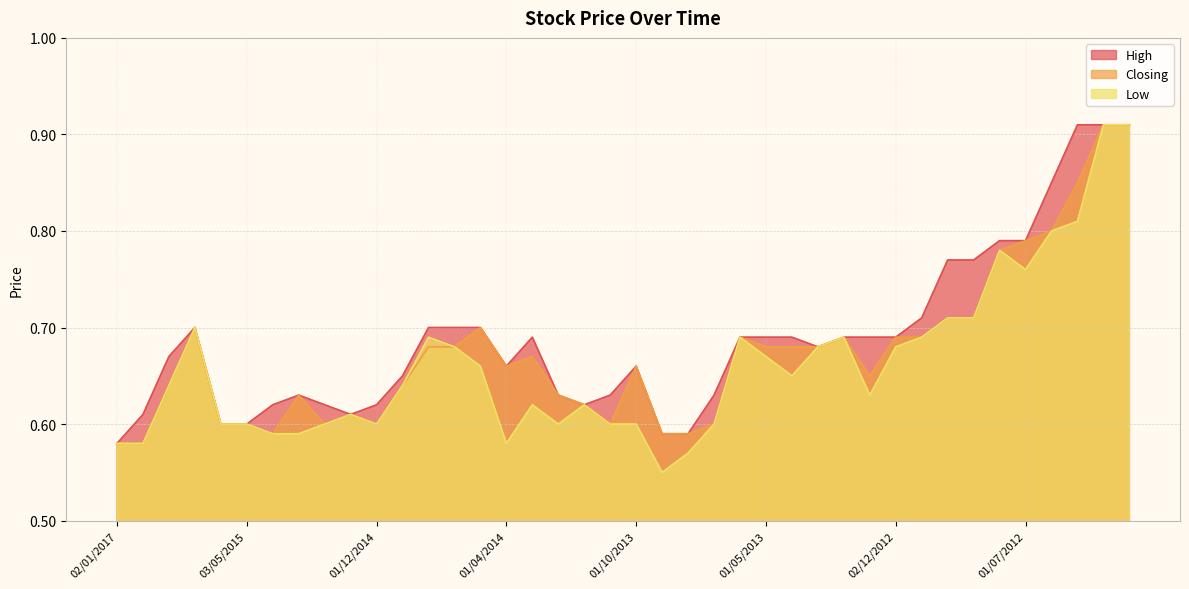

Reading left to right, list all the values displayed in this chart.

High: 02/01/2017=0.6	03/07/2016=0.6	01/03/2016=0.7	03/01/2016=0.7	01/06/2015=0.6	03/05/2015=0.6	01/04/2015=0.6	01/03/2015=0.6	01/02/2015=0.6	04/01/2015=0.6	01/12/2014=0.6	02/11/2014=0.7	01/07/2014=0.7	01/06/2014=0.7	04/05/2014=0.7	01/04/2014=0.7	02/03/2014=0.7	02/02/2014=0.6	02/01/2014=0.6	03/11/2013=0.6	01/10/2013=0.7	01/09/2013=0.6	01/08/2013=0.6	01/07/2013=0.6	02/06/2013=0.7	01/05/2013=0.7	01/04/2013=0.7	03/03/2013=0.7	03/02/2013=0.7	02/01/2013=0.7	02/12/2012=0.7	01/11/2012=0.7	01/10/2012=0.8	02/09/2012=0.8	01/08/2012=0.8	01/07/2012=0.8	03/06/2012=0.8	01/05/2012=0.9	01/04/2012=0.9	01/03/2012=0.9
Closing: 02/01/2017=0.6	03/07/2016=0.6	01/03/2016=0.6	03/01/2016=0.7	01/06/2015=0.6	03/05/2015=0.6	01/04/2015=0.6	01/03/2015=0.6	01/02/2015=0.6	04/01/2015=0.6	01/12/2014=0.6	02/11/2014=0.6	01/07/2014=0.7	01/06/2014=0.7	04/05/2014=0.7	01/04/2014=0.7	02/03/2014=0.7	02/02/2014=0.6	02/01/2014=0.6	03/11/2013=0.6	01/10/2013=0.7	01/09/2013=0.6	01/08/2013=0.6	01/07/2013=0.6	02/06/2013=0.7	01/05/2013=0.7	01/04/2013=0.7	03/03/2013=0.7	03/02/2013=0.7	02/01/2013=0.7	02/12/2012=0.7	01/11/2012=0.7	01/10/2012=0.7	02/09/2012=0.7	01/08/2012=0.8	01/07/2012=0.8	03/06/2012=0.8	01/05/2012=0.8	01/04/2012=0.9	01/03/2012=0.9
Low: 02/01/2017=0.6	03/07/2016=0.6	01/03/2016=0.6	03/01/2016=0.7	01/06/2015=0.6	03/05/2015=0.6	01/04/2015=0.6	01/03/2015=0.6	01/02/2015=0.6	04/01/2015=0.6	01/12/2014=0.6	02/11/2014=0.6	01/07/2014=0.7	01/06/2014=0.7	04/05/2014=0.7	01/04/2014=0.6	02/03/2014=0.6	02/02/2014=0.6	02/01/2014=0.6	03/11/2013=0.6	01/10/2013=0.6	01/09/2013=0.6	01/08/2013=0.6	01/07/2013=0.6	02/06/2013=0.7	01/05/2013=0.7	01/04/2013=0.7	03/03/2013=0.7	03/02/2013=0.7	02/01/2013=0.6	02/12/2012=0.7	01/11/2012=0.7	01/10/2012=0.7	02/09/2012=0.7	01/08/2012=0.8	01/07/2012=0.8	03/06/2012=0.8	01/05/2012=0.8	01/04/2012=0.9	01/03/2012=0.9